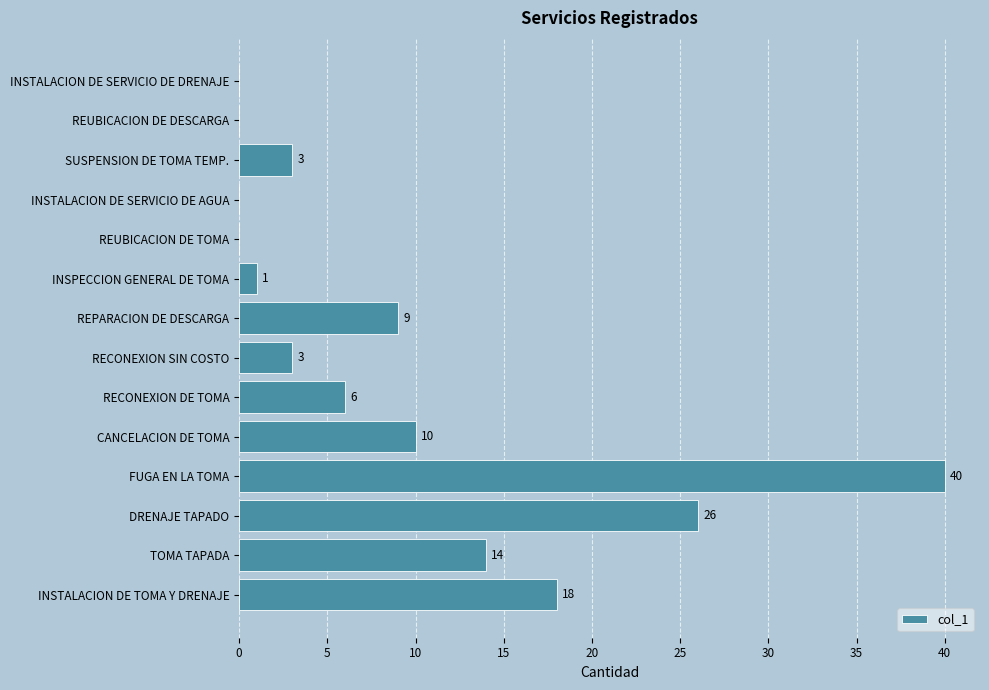

How many distinct data groups are displayed?

1